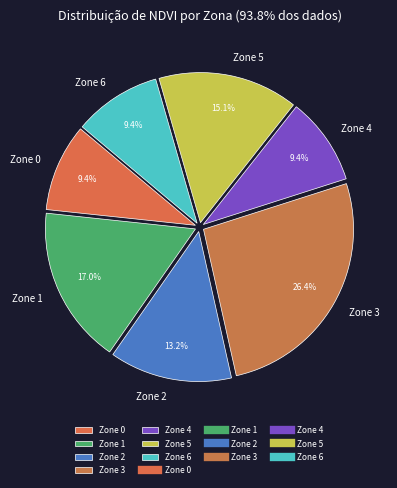

Is it true that Zone 0 is 25% of the pie?

False